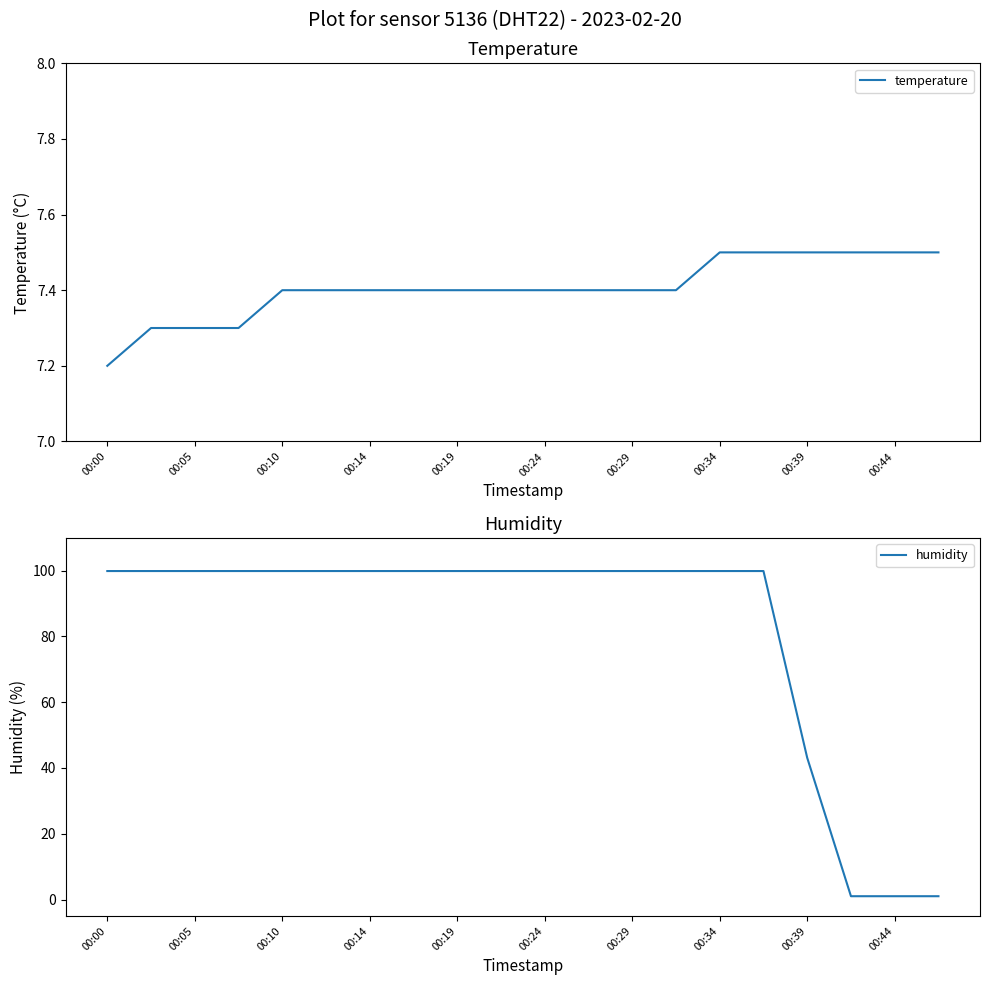

The temperature series shows 12.5 at 00:24. True or false?

False